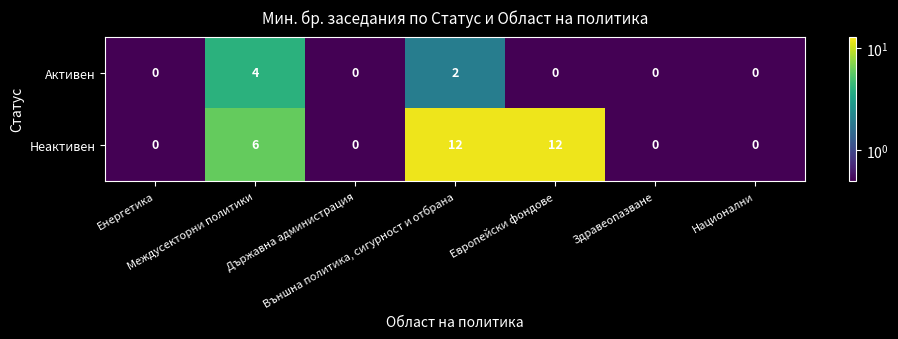

Which series has the widest spread of values?

Неактивен